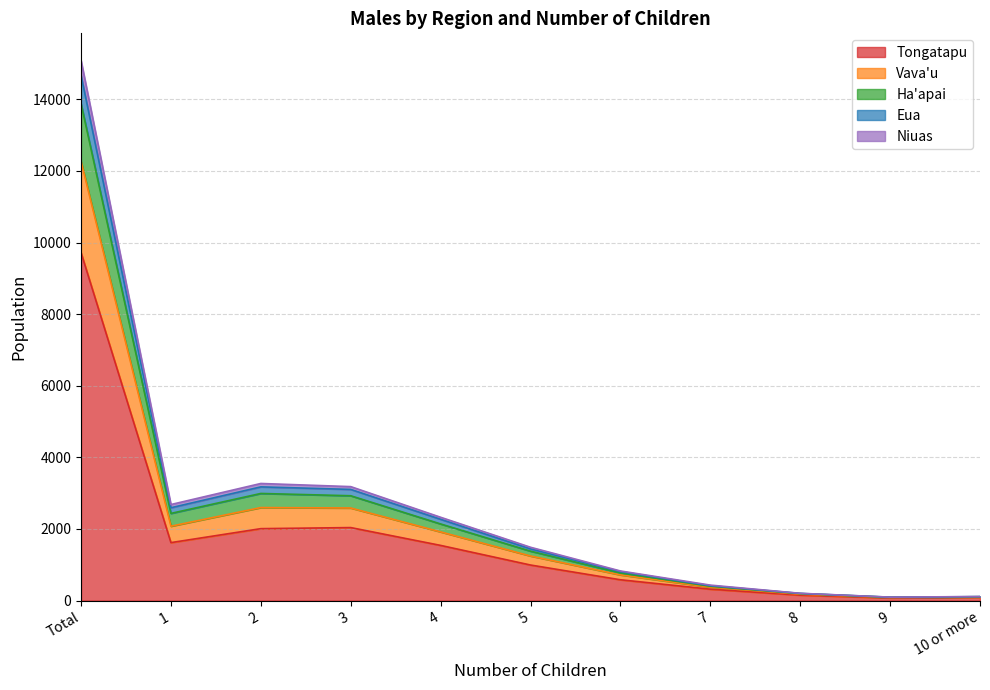

What are all the series names shown in the legend?

Tongatapu, Vava'u, Ha'apai, Eua, Niuas